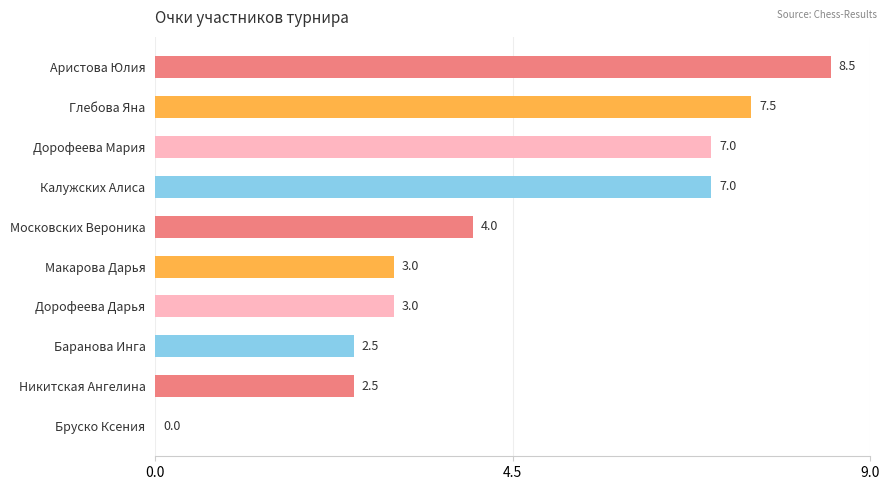

What is the greatest value displayed?

8.5